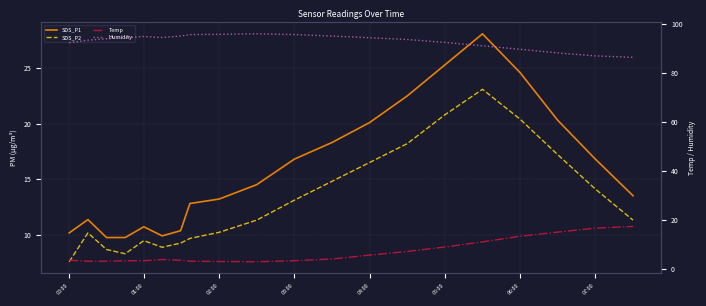

What is the minimum value for SDS_P2?

7.5